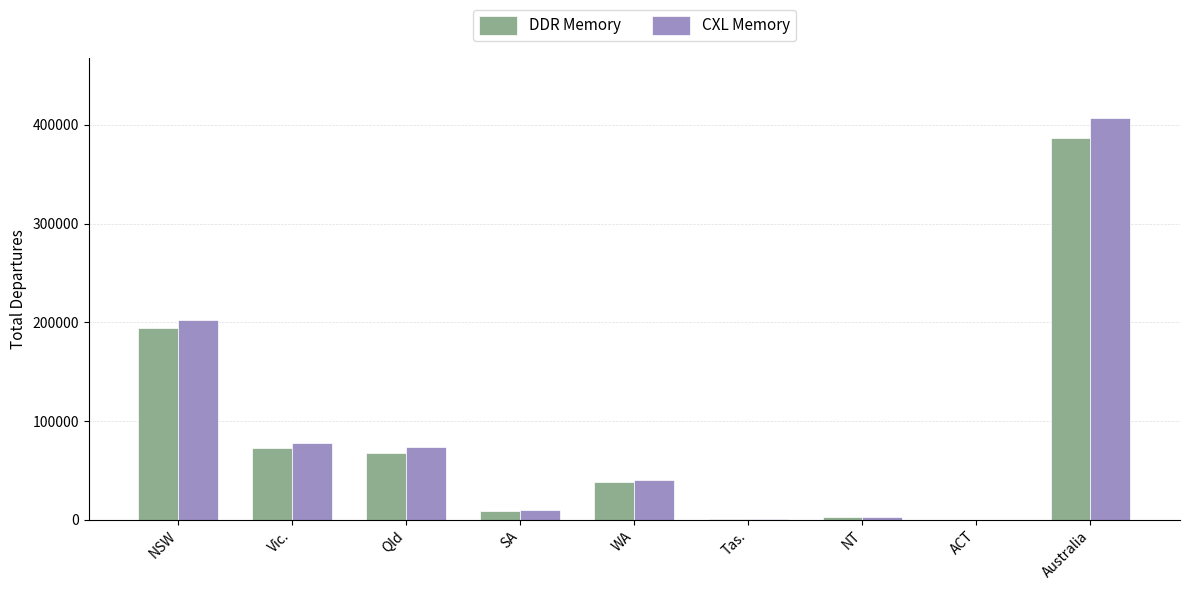

At which label does CXL Memory reach its peak?

Australia